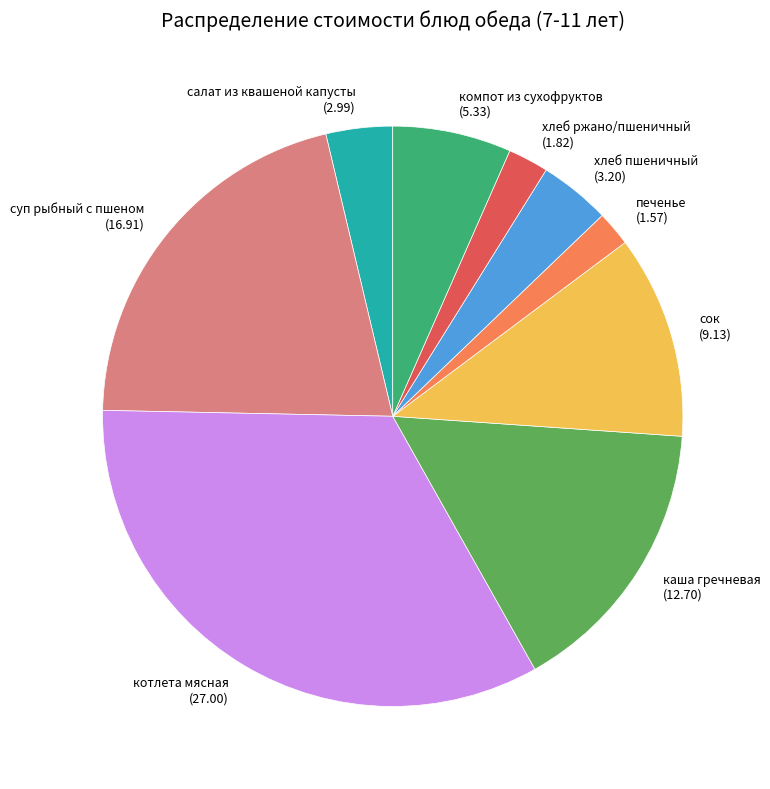

True or false: компот из сухофруктов accounts for 1% of the total.

False